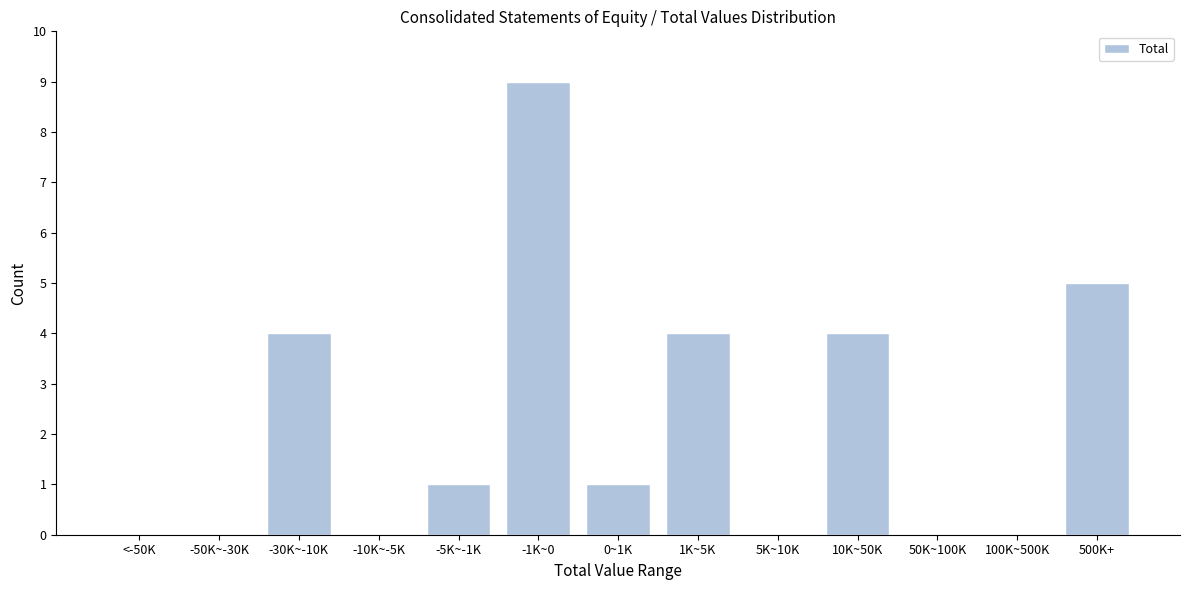

Reading left to right, list all the values displayed in this chart.

<-50K=0	-50K~-30K=0	-30K~-10K=4	-10K~-5K=0	-5K~-1K=1	-1K~0=9	0~1K=1	1K~5K=4	5K~10K=0	10K~50K=4	50K~100K=0	100K~500K=0	500K+=5